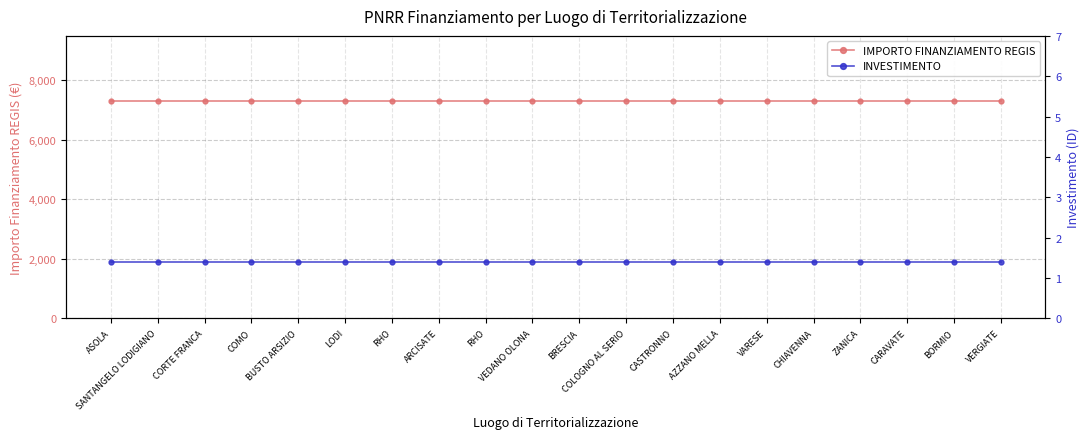

Which series changed the most between ASOLA and VEDANO OLONA?

IMPORTO FINANZIAMENTO REGIS